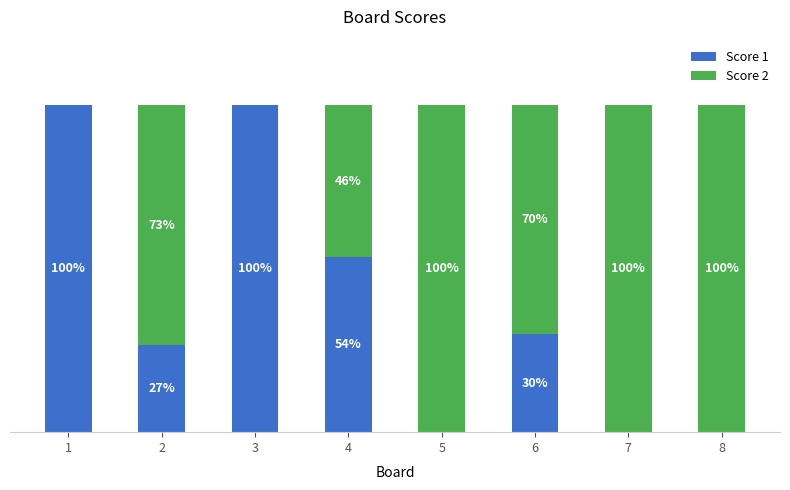

Are the bars grouped side by side (vs. stacked)?

No